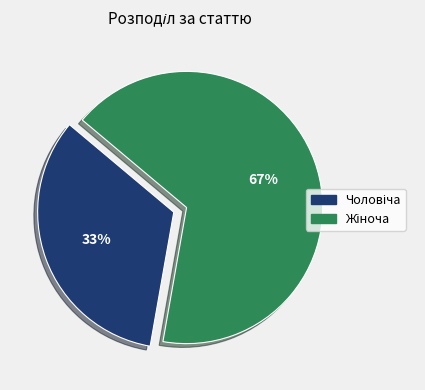

To the nearest percent, what is the average slice percentage?

50%